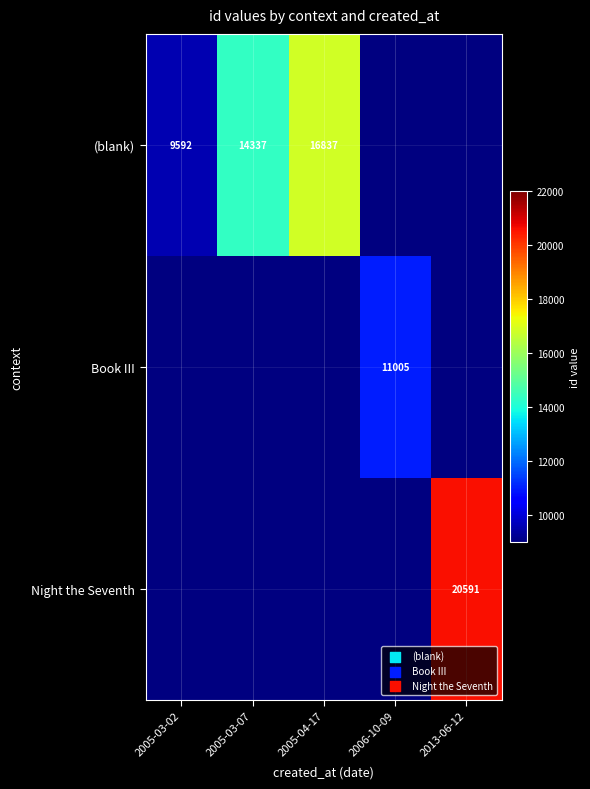

The value of (blank) at 2005-04-17 is 30033. True or false?

False